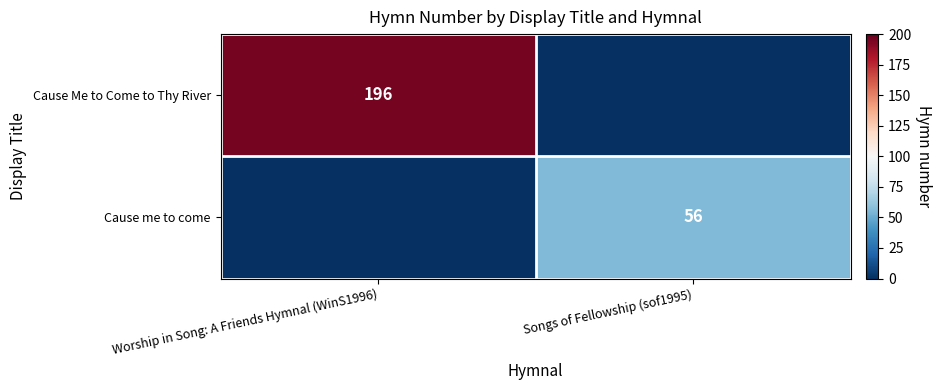

Count the number of categories in the chart.

2